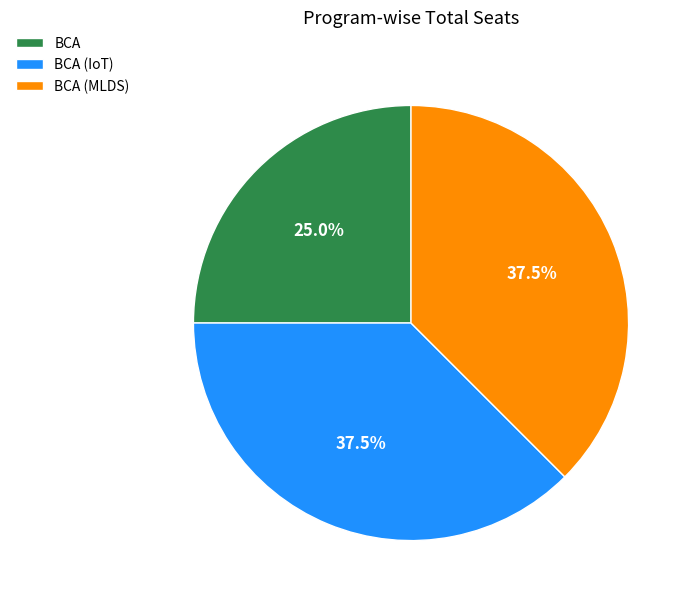

What percentage is NOT represented by BCA (IoT)?

62.5%